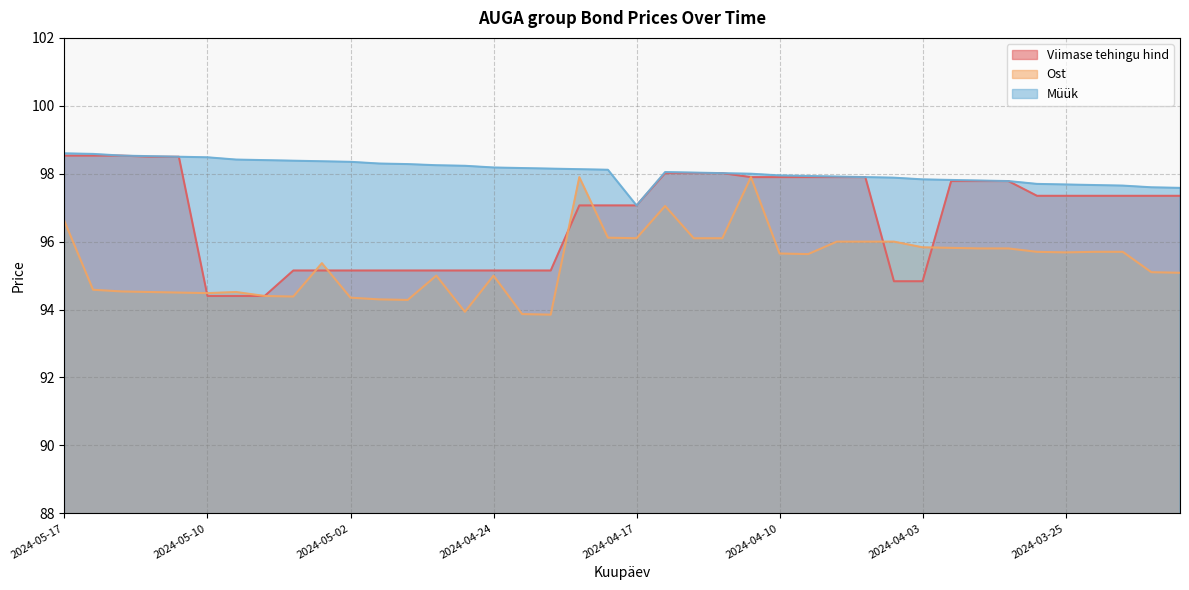

Does the chart display data point markers on the line(s)?

No